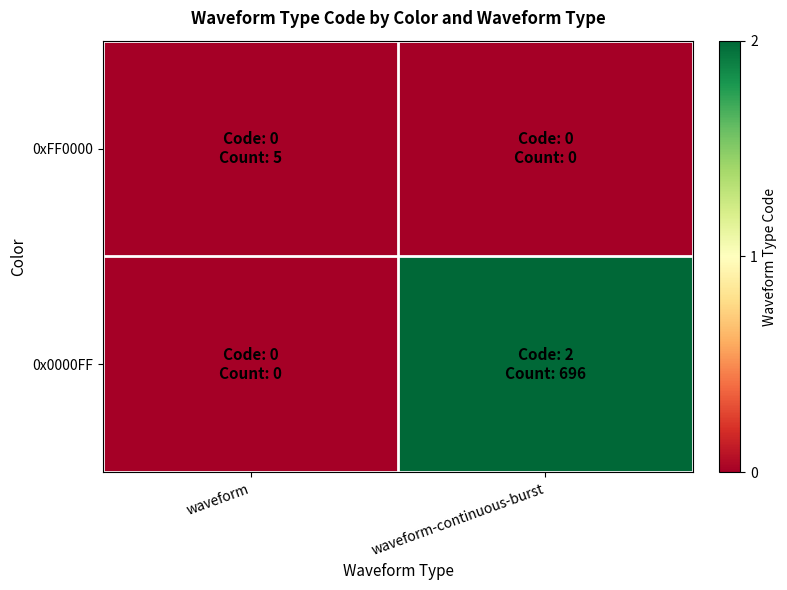

How many series are shown in this chart?

2